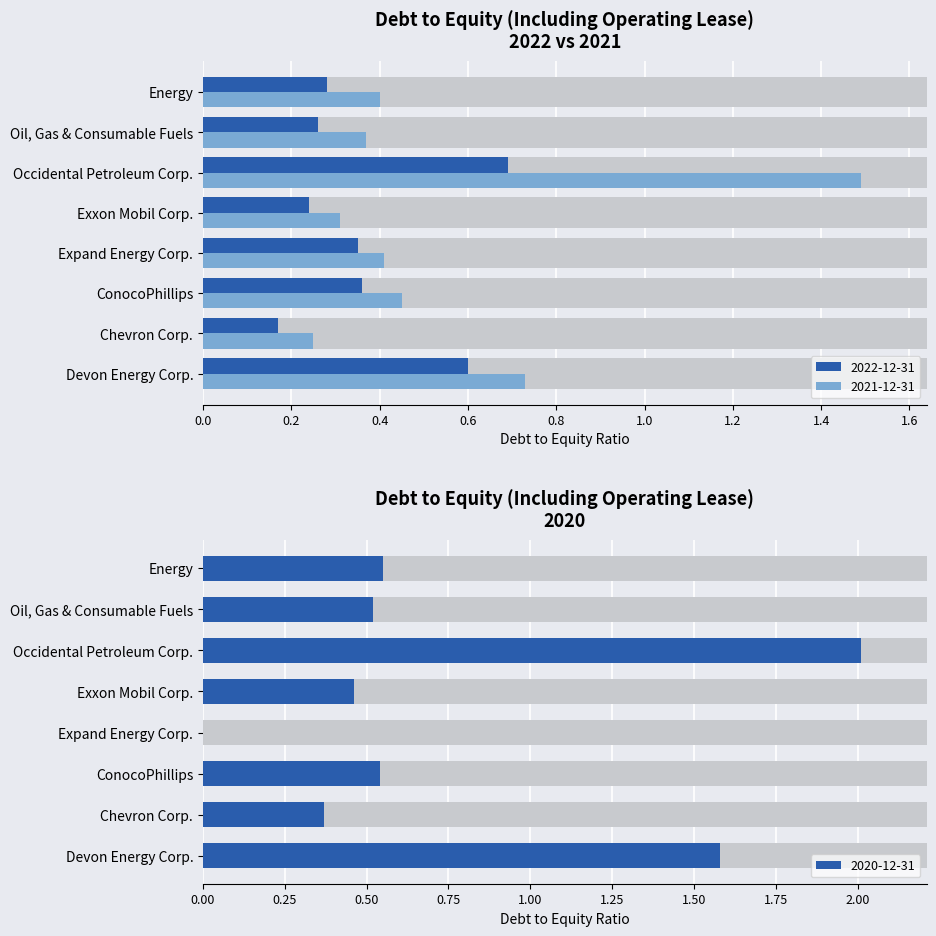

Which series has the widest spread of values?

2020-12-31